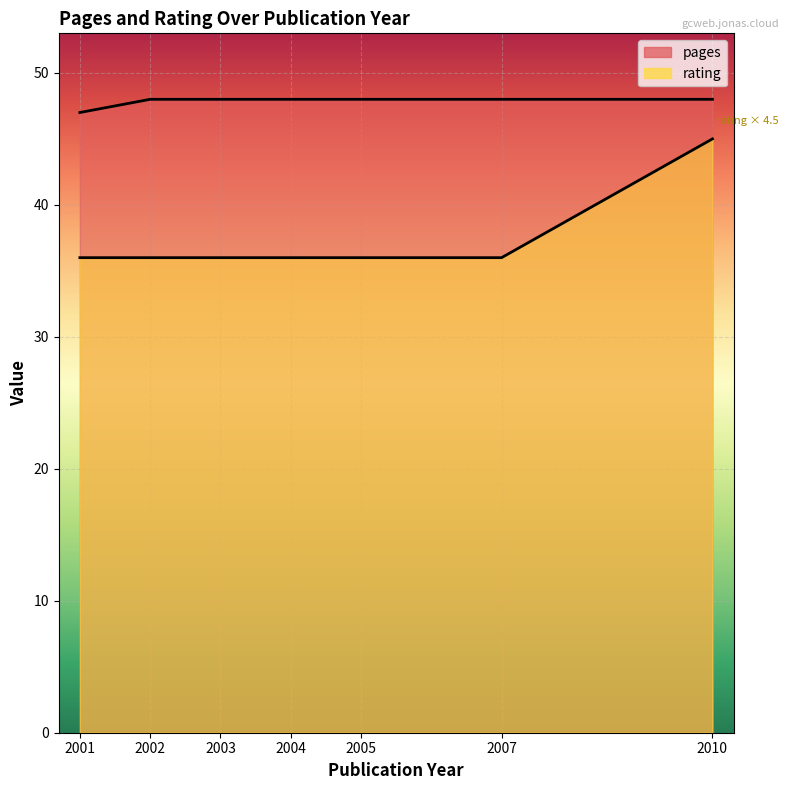

True or false: pages has more than 2 points higher than both neighbors.

False